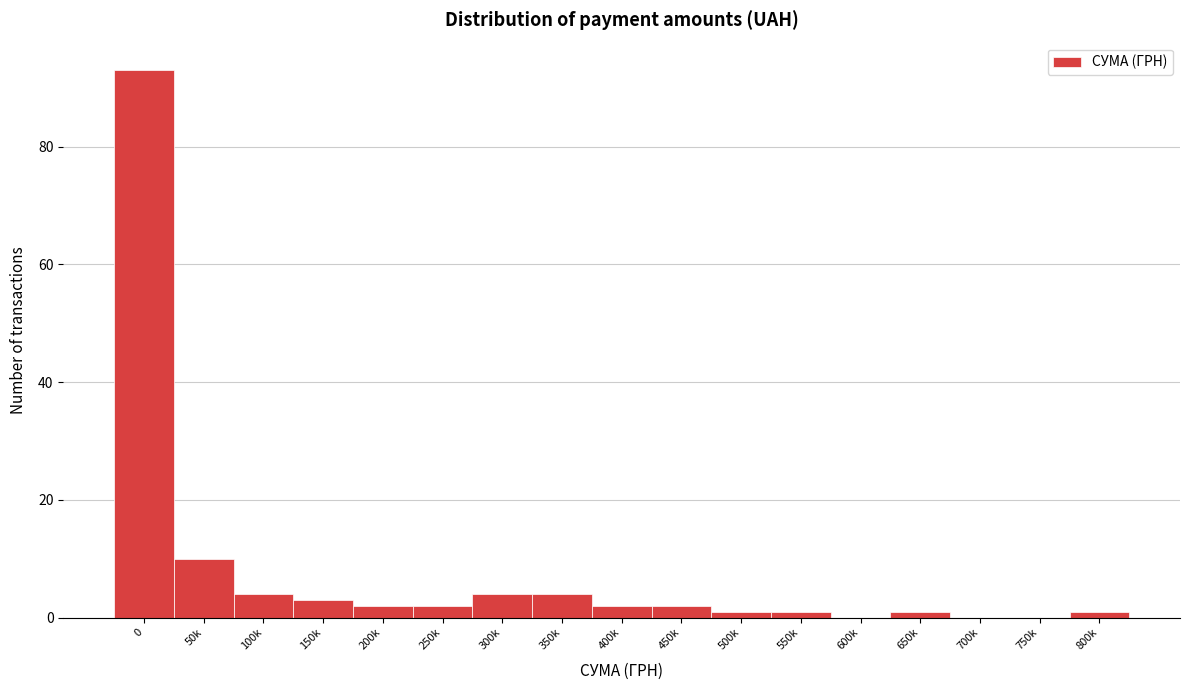

Reading right to left, list all the values displayed in this chart.

800k=1	750k=0	700k=0	650k=1	600k=0	550k=1	500k=1	450k=2	400k=2	350k=4	300k=4	250k=2	200k=2	150k=3	100k=4	50k=10	0=93